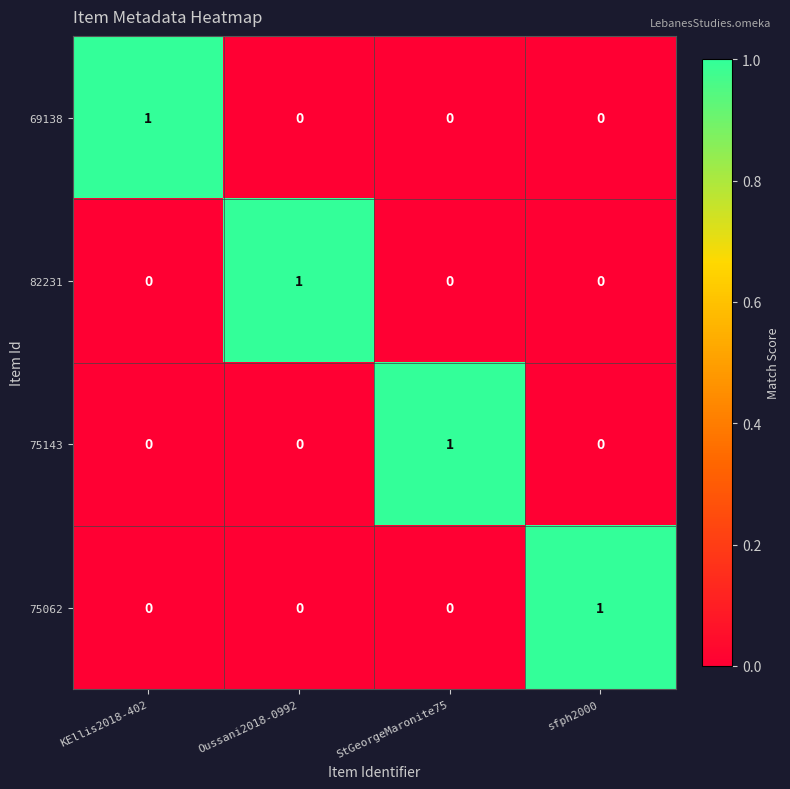

Is the value of 69138 at KEllis2018-402 greater than the value of 75062 at StGeorgeMaronite75?

Yes